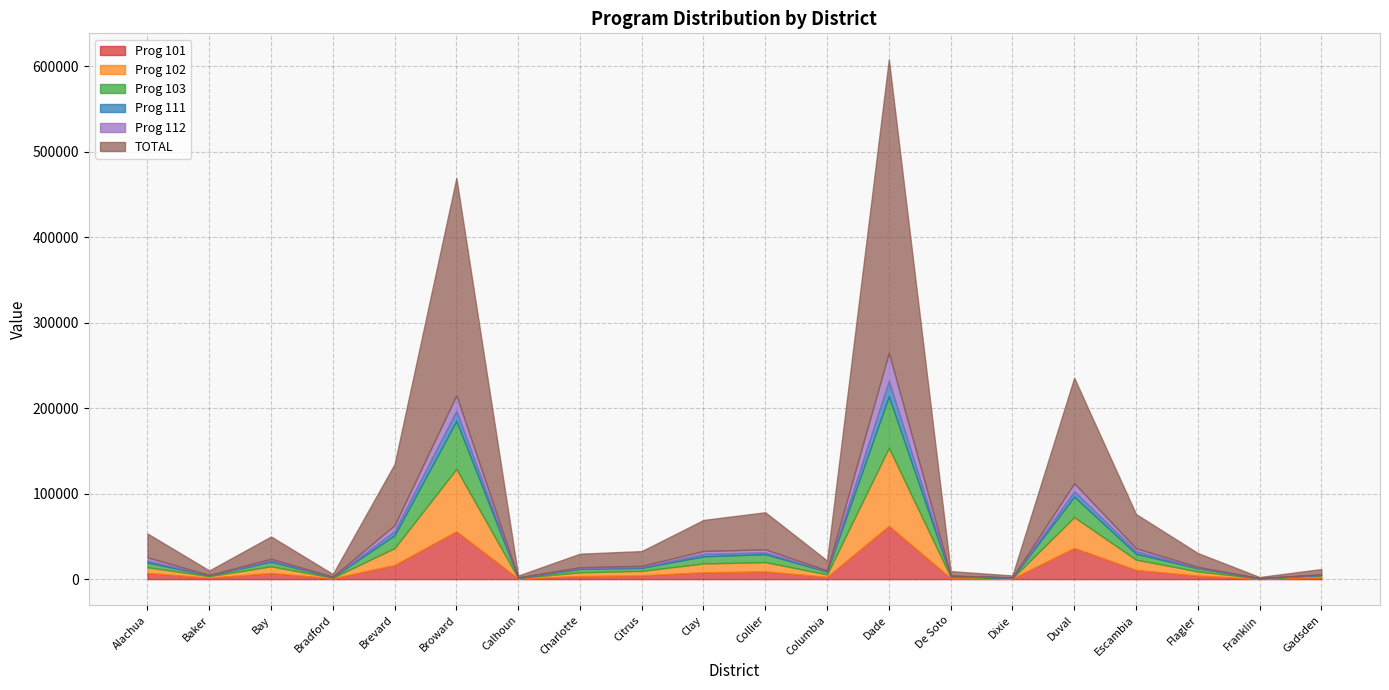

What are all the series names shown in the legend?

Prog 101, Prog 102, Prog 103, Prog 111, Prog 112, TOTAL